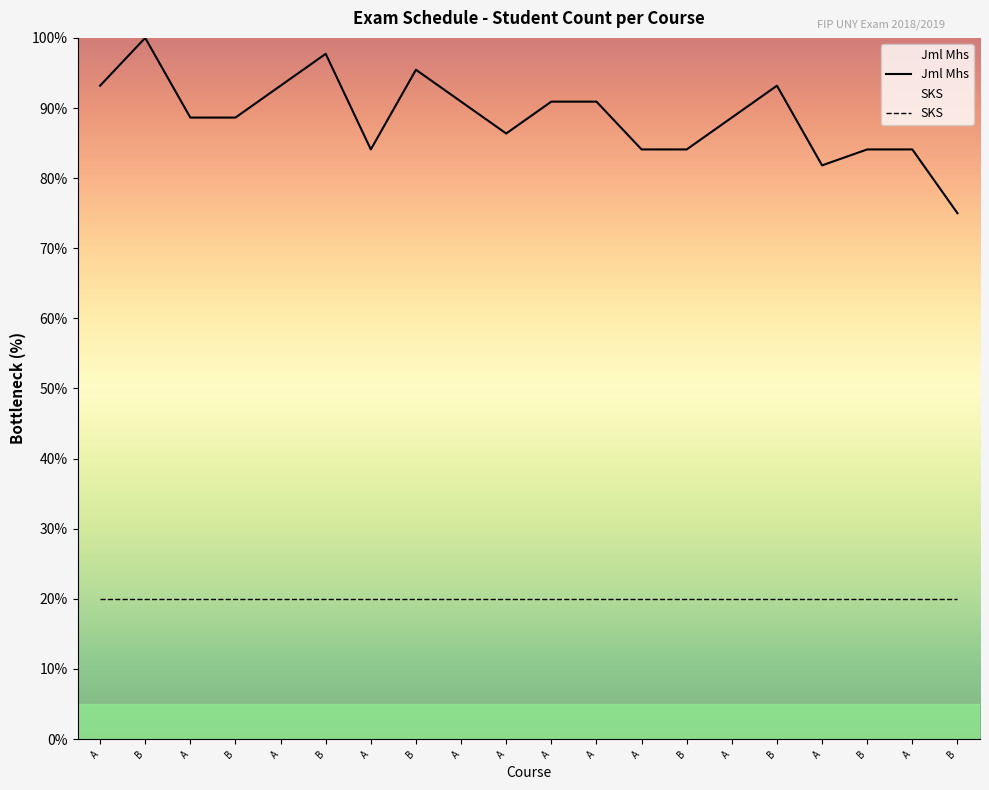

The value at A is 53.3. True or false?

False